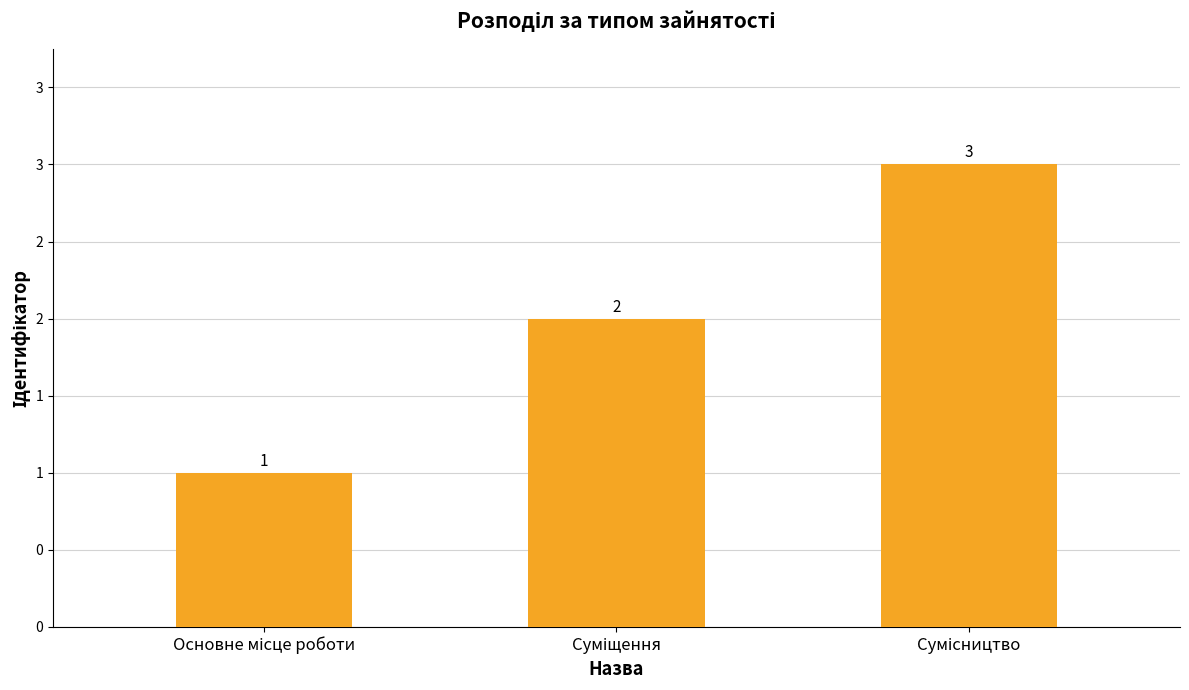

List the labels in order of value, largest first.

Сумісництво, Суміщення, Основне місце роботи